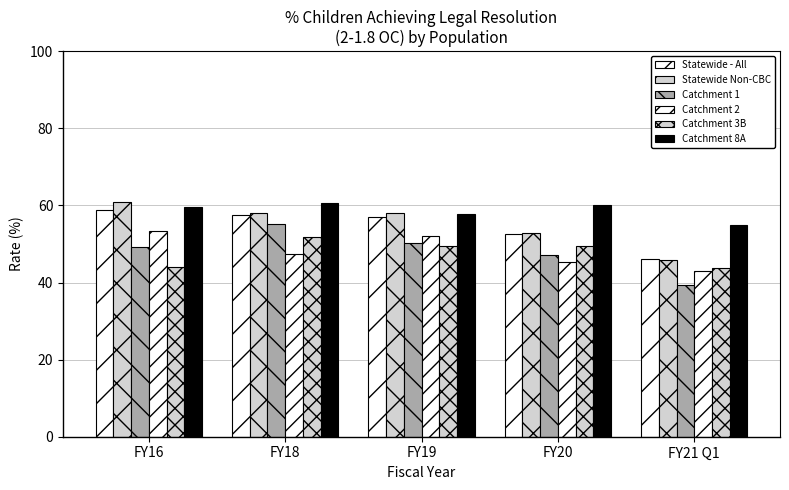

Reading left to right, transcribe all the data shown in this chart.

Statewide - All: FY16=58.8	FY18=57.4	FY19=56.9	FY20=52.7	FY21 Q1=46.0
Statewide Non-CBC: FY16=60.9	FY18=58.1	FY19=58.1	FY20=52.9	FY21 Q1=45.8
Catchment 1: FY16=49.2	FY18=55.0	FY19=50.1	FY20=47.2	FY21 Q1=39.4
Catchment 2: FY16=53.2	FY18=47.5	FY19=52.0	FY20=45.2	FY21 Q1=42.9
Catchment 3B: FY16=44.0	FY18=51.9	FY19=49.5	FY20=49.5	FY21 Q1=43.9
Catchment 8A: FY16=59.6	FY18=60.7	FY19=57.9	FY20=60.1	FY21 Q1=55.0